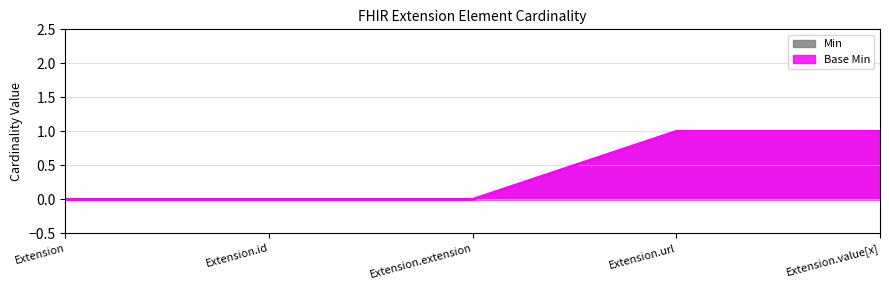

What is the difference between the maximum and second lowest values in the Min series?

1